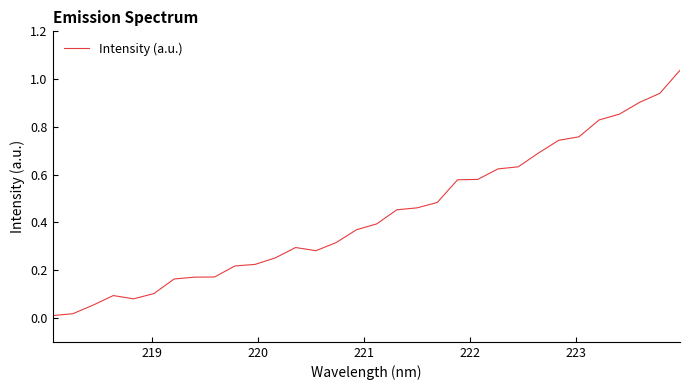

Does the chart display data point markers on the line(s)?

No